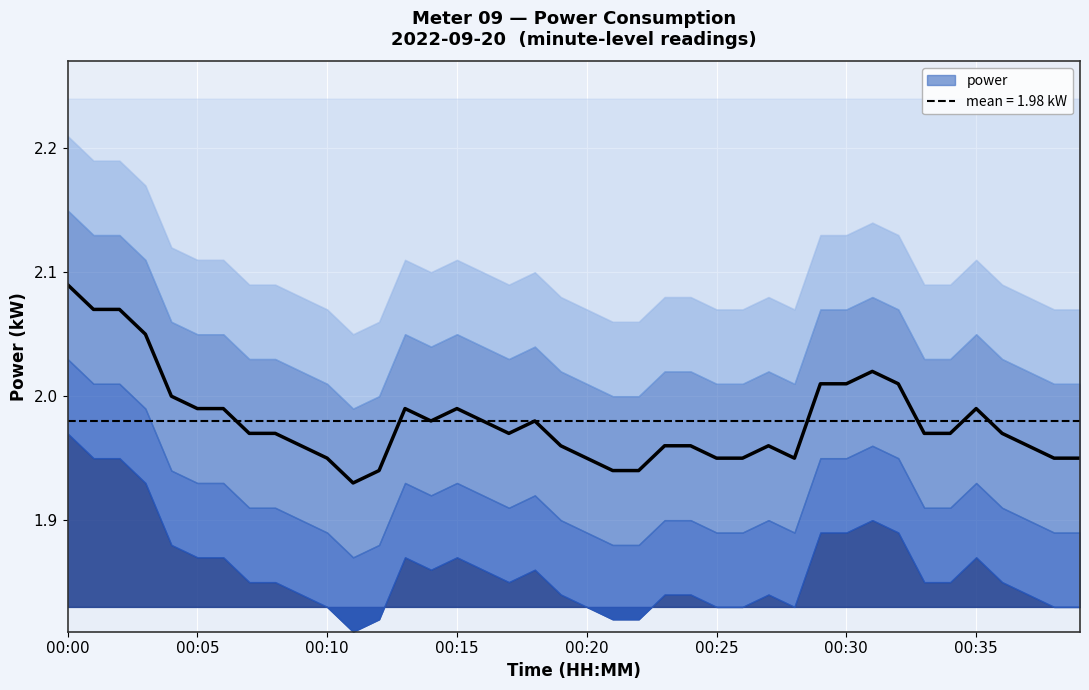

What position from the right is 2022-09-20T00:12:00?

28